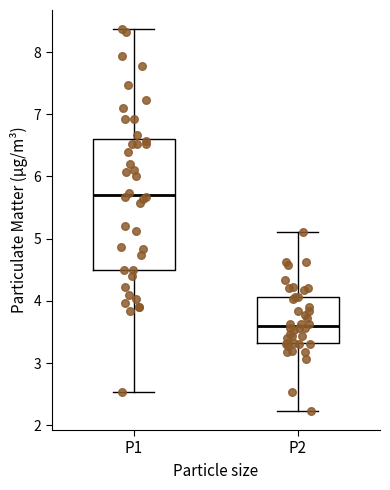

Reading left to right, read every box against the y-axis: the position of its median line, the range the box covers, and the ends of its whiskers. The values are not printed on the chart, so give them approximately, as read against the axis.

P1: median 5.7, box 4.5 to 6.6, whiskers 2.5 to 8.4
P2: median 3.6, box 3.3 to 4.1, whiskers 2.2 to 5.1